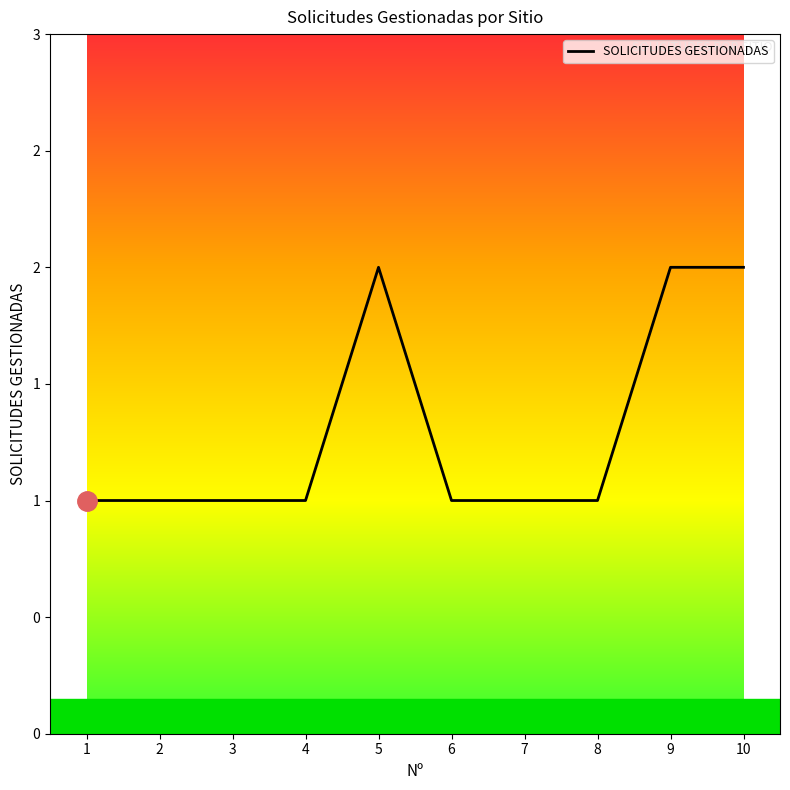

What is the approximate value at 4?

1